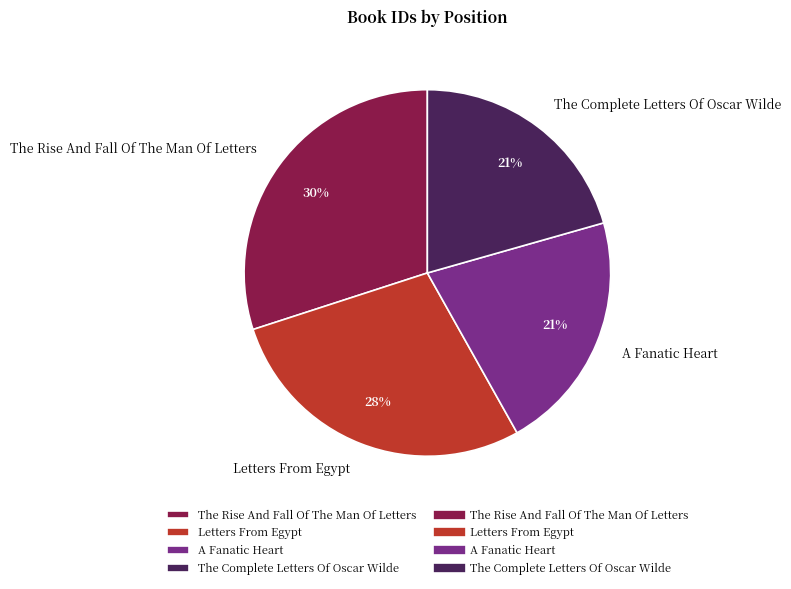

How many slices are in this pie chart?

4